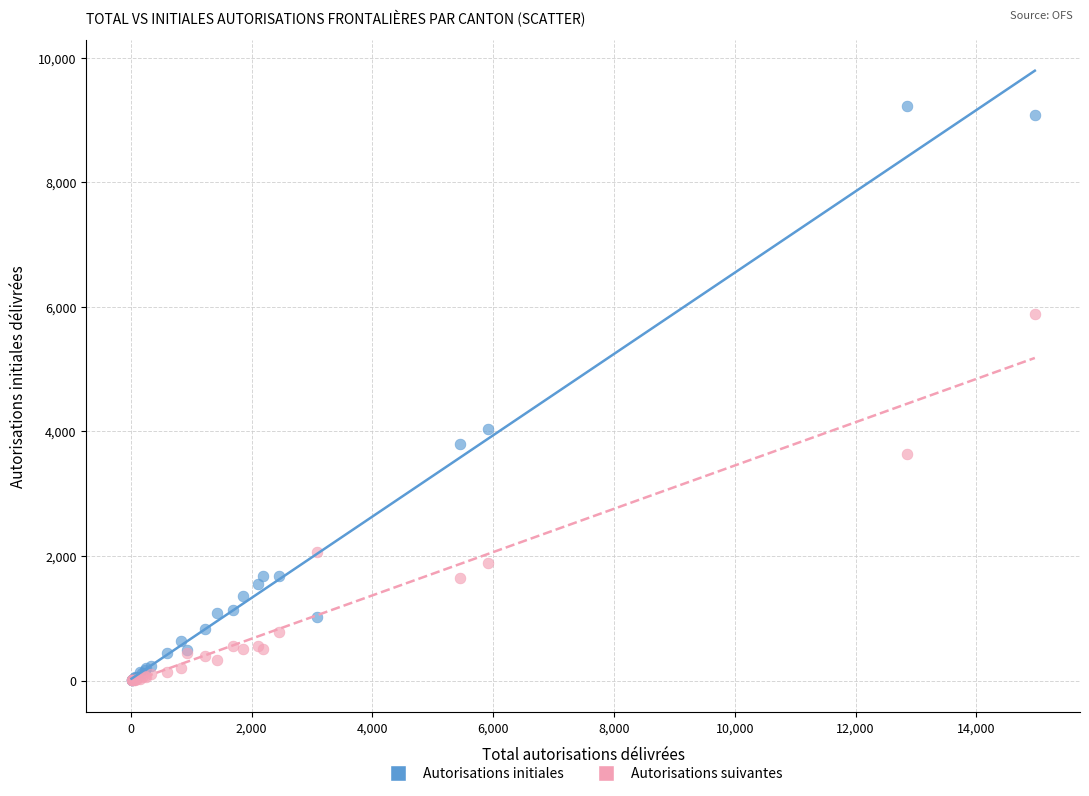

Across all series, what Y value is closest to 4611?

4040